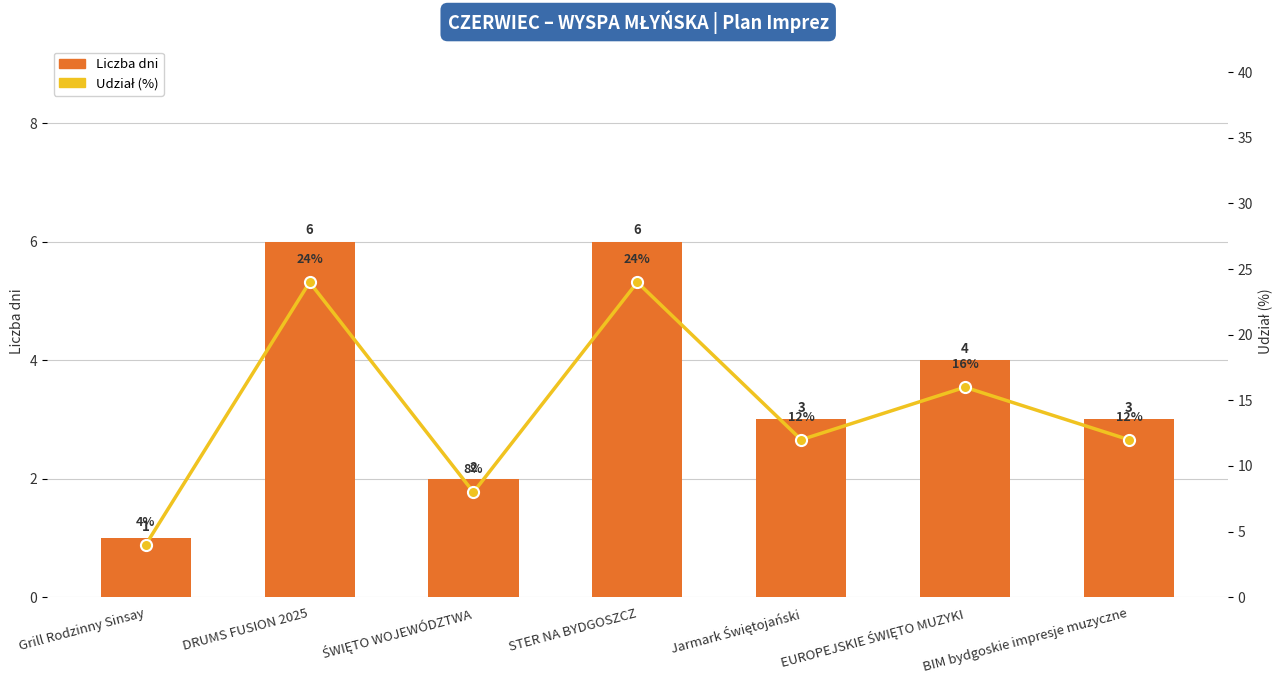

At which label does Liczba dni first exceed 3?

DRUMS FUSION 2025